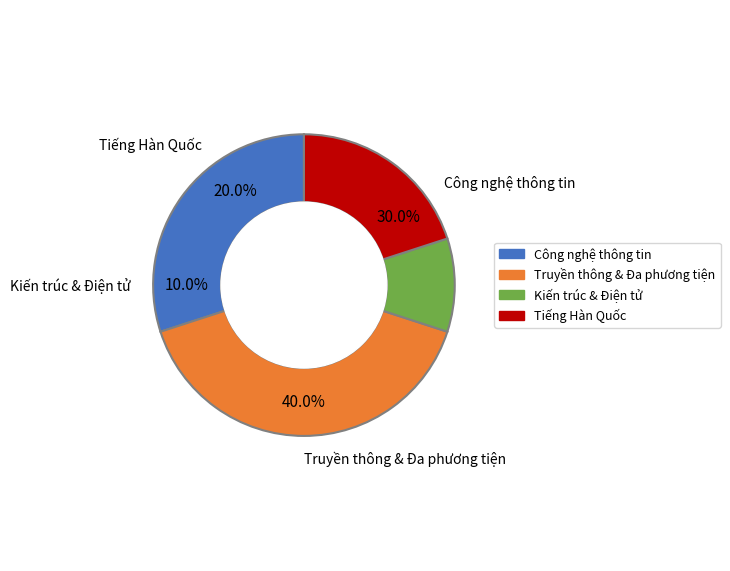

The Truyền thông đa phương tiện slice represents 47% of the pie. True or false?

False